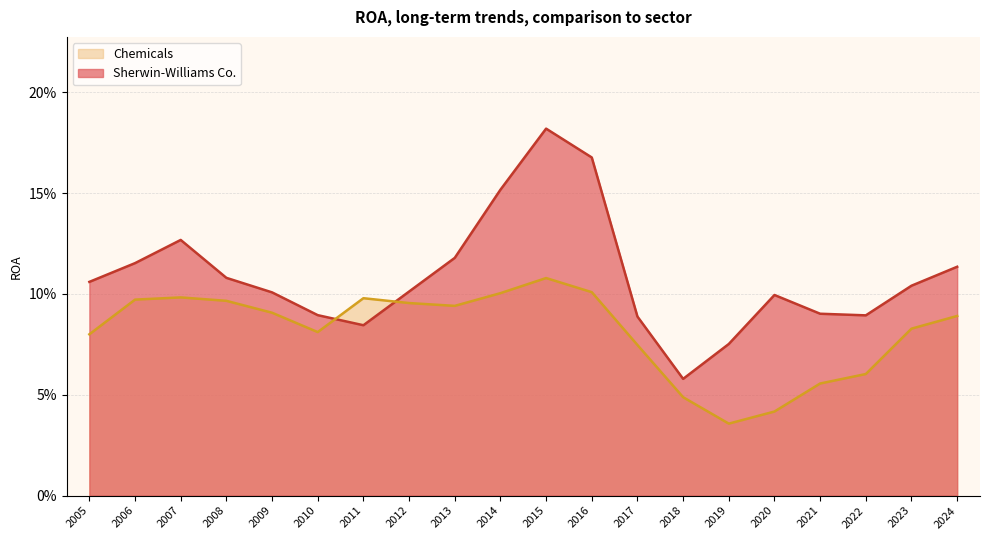

Count the number of categories in the chart.

20